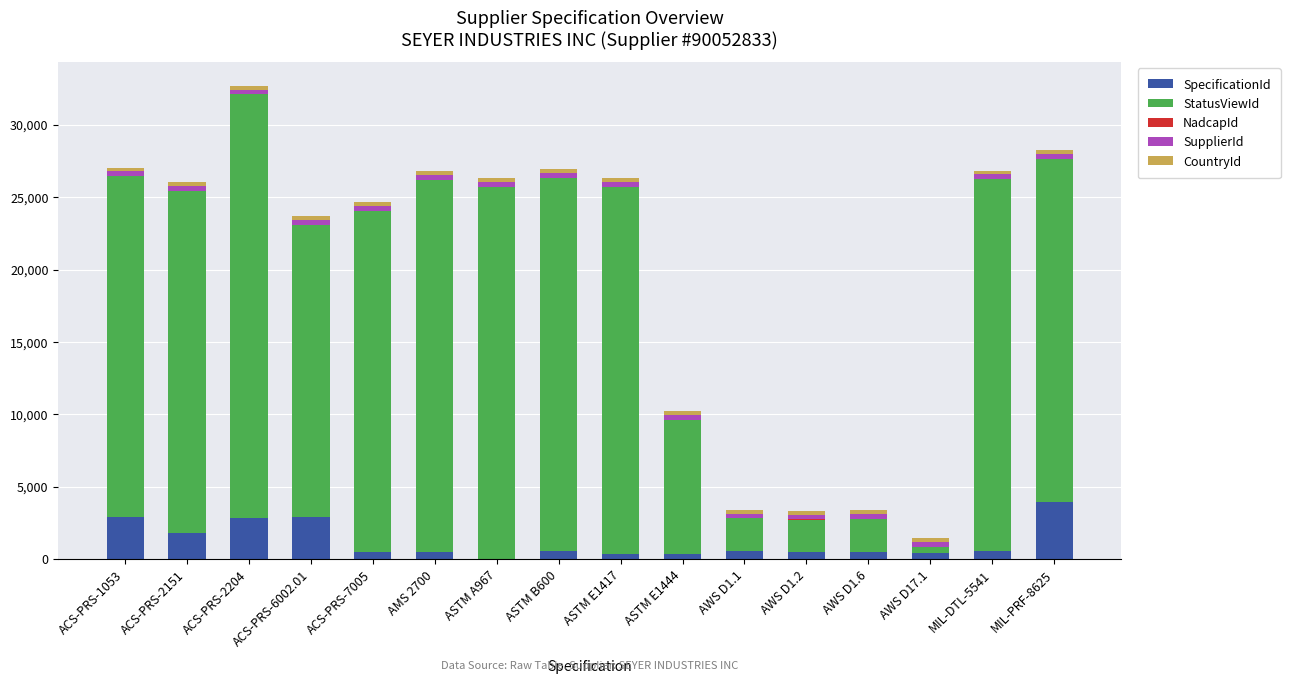

Does the chart contain stacked bars?

Yes